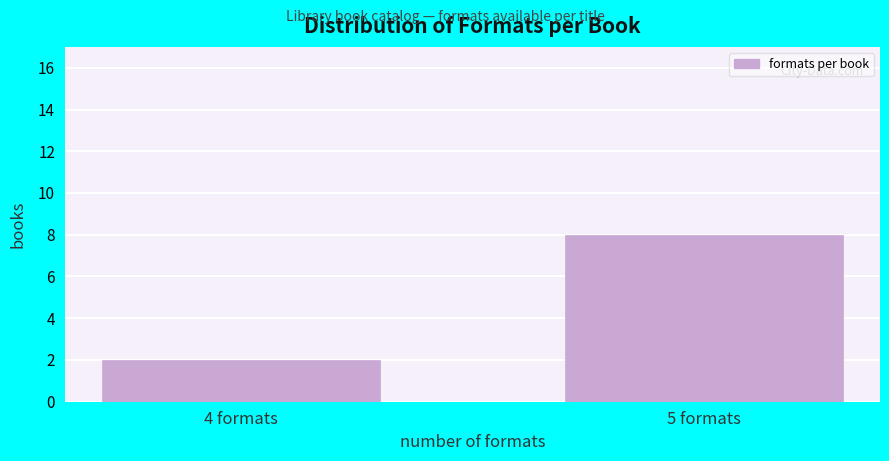

Reading right to left, transcribe all the data shown in this chart.

5 formats=8	4 formats=2